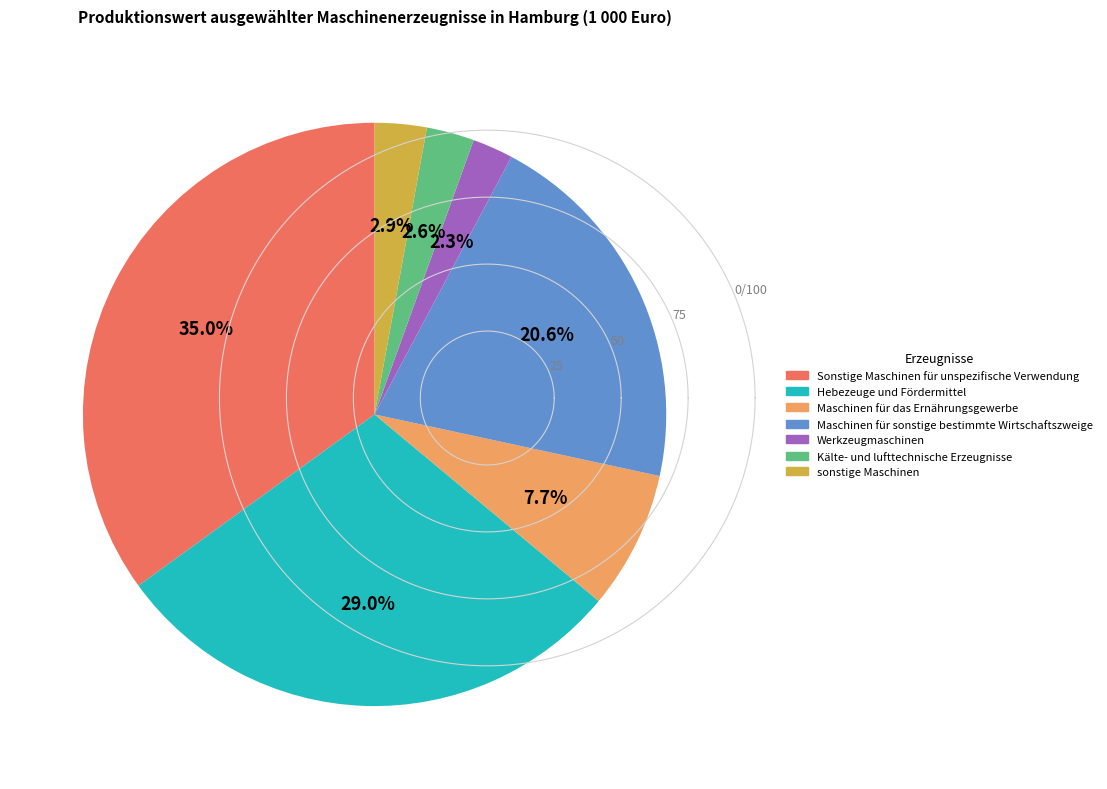

Does Maschinen für das Ernährungsgewerbe account for over 50% of the chart?

No